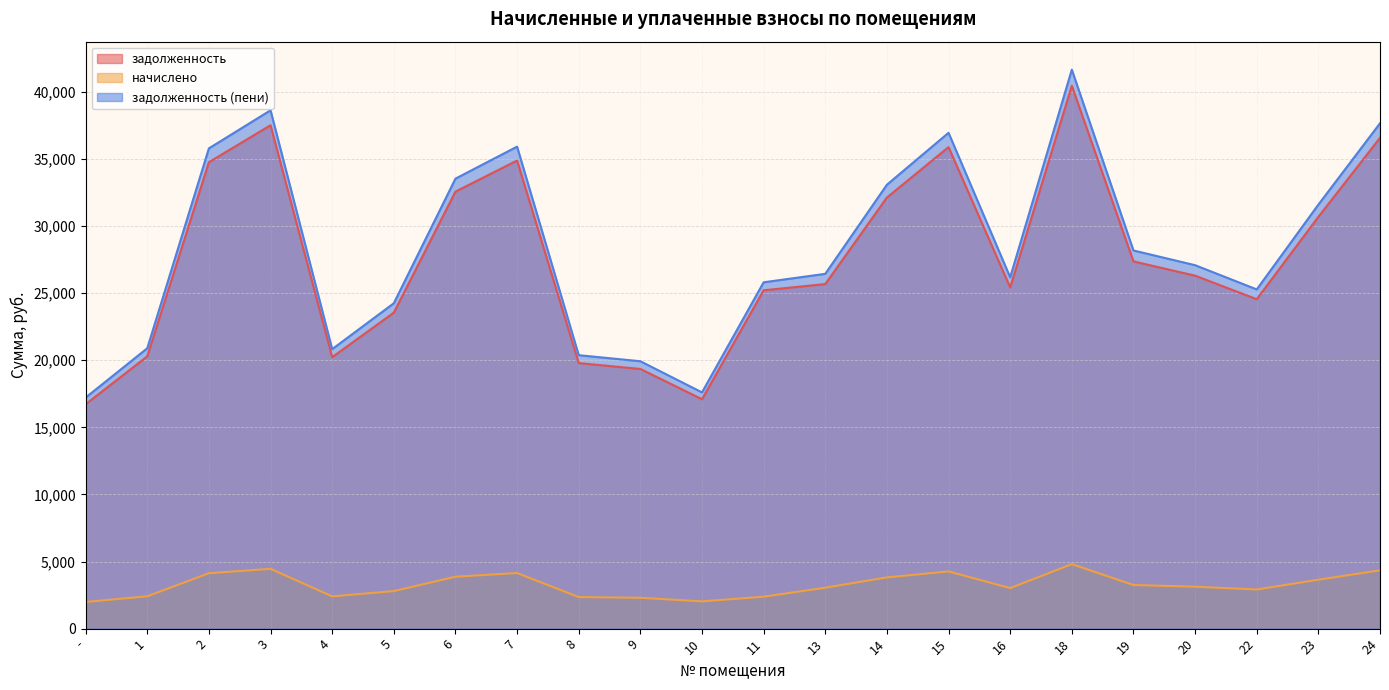

At 8, list the series in order from smallest to largest.

начислено, задолженность, задолженность (пени)